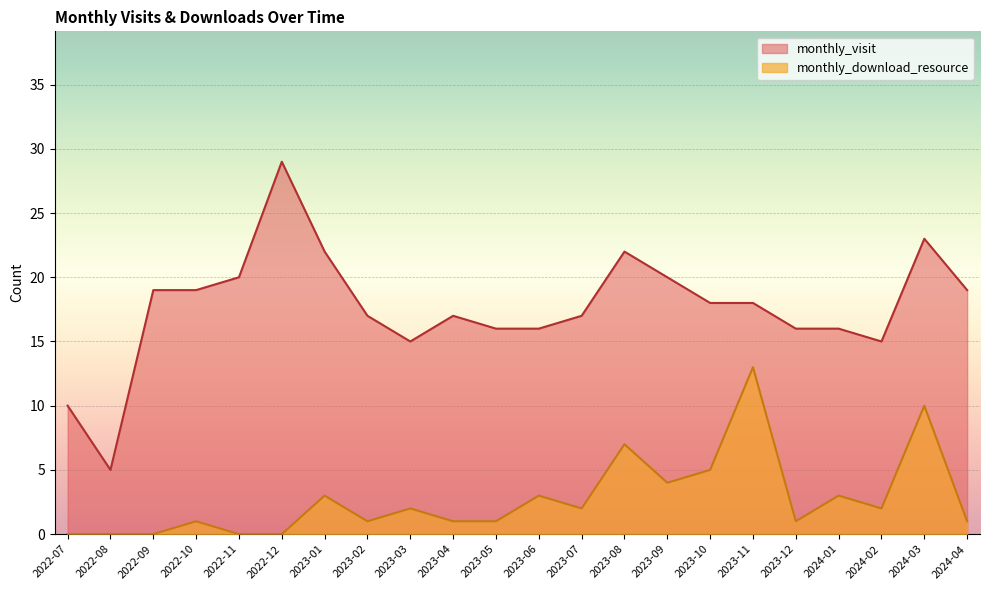

True or false: monthly_visit and monthly_download_resource cross at least once.

False